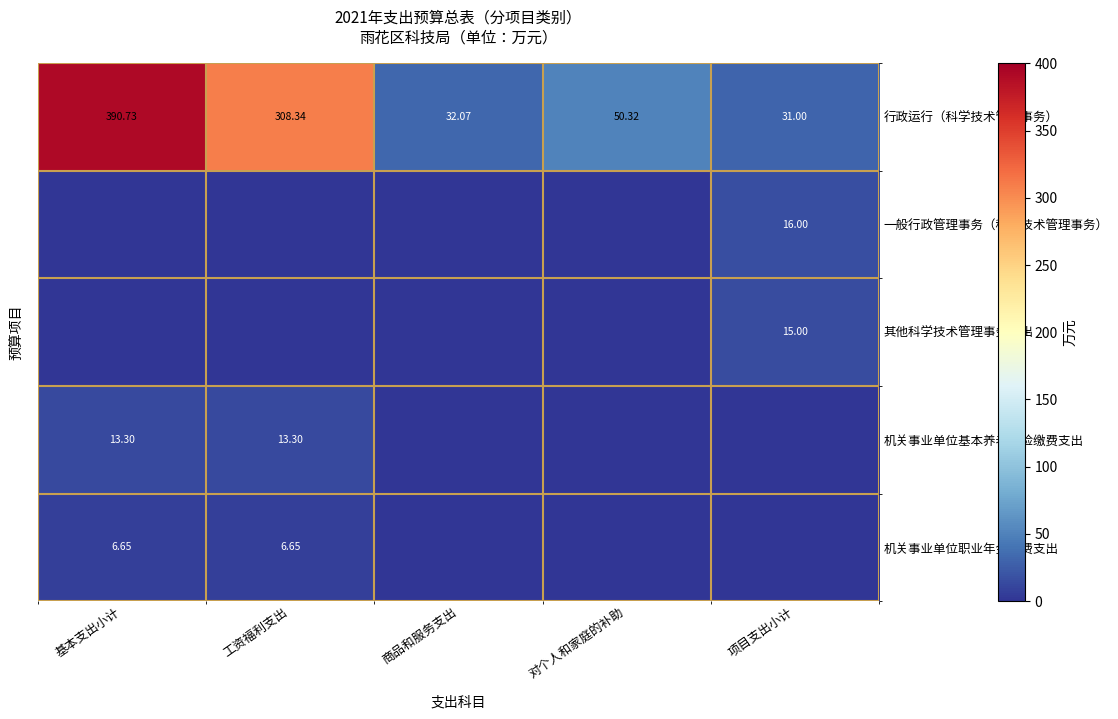

What is the maximum value shown in the chart?

390.7